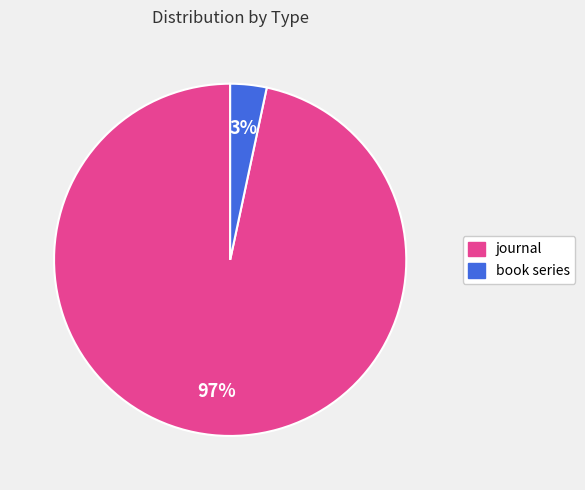

To the nearest percent, what is the average slice percentage?

50%